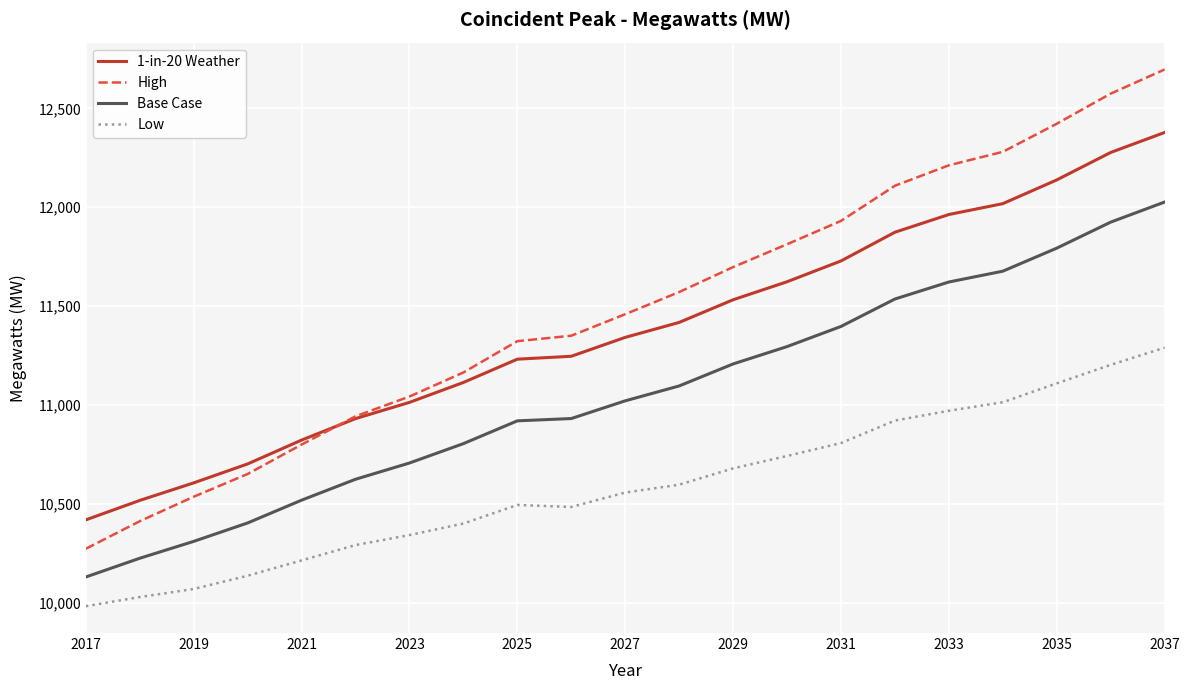

List the series in order of their peak value, highest first.

High, 1-in-20 Weather, Base Case, Low